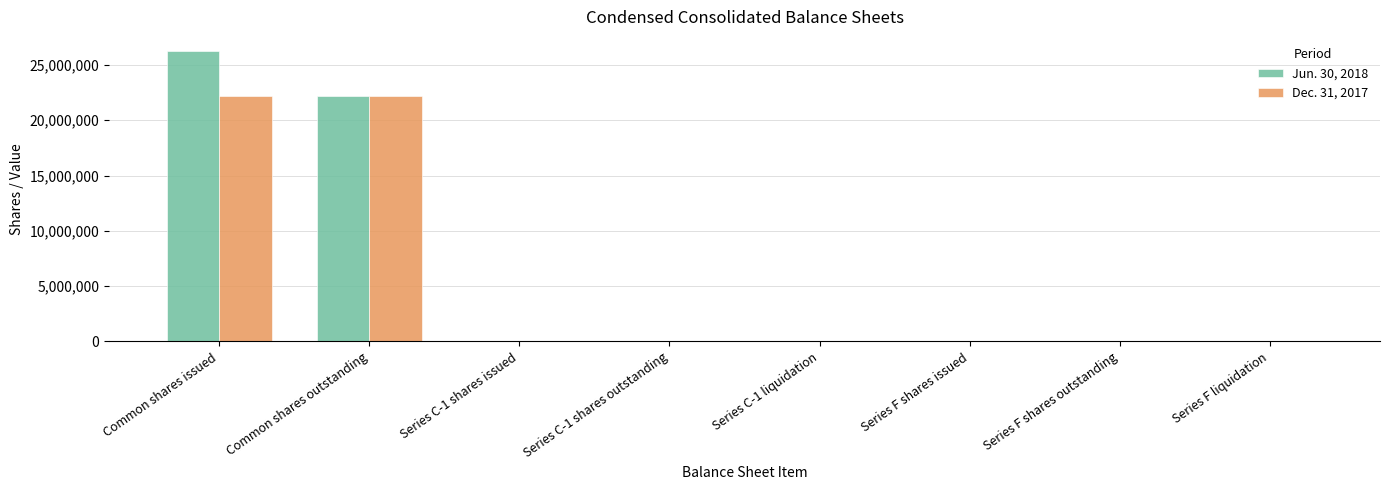

At which category does the chart reach its peak across all series?

Common shares issued